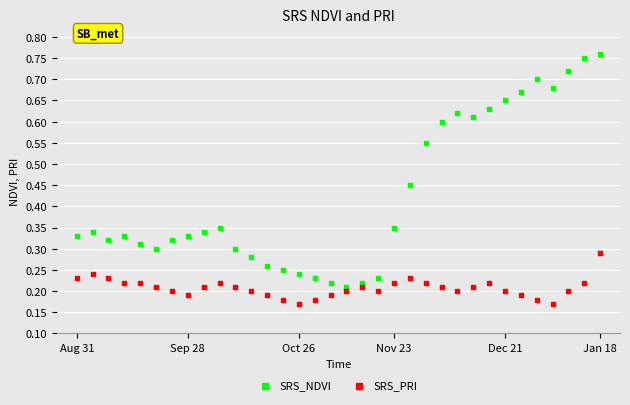

Which series reaches the maximum Y coordinate?

SRS_NDVI